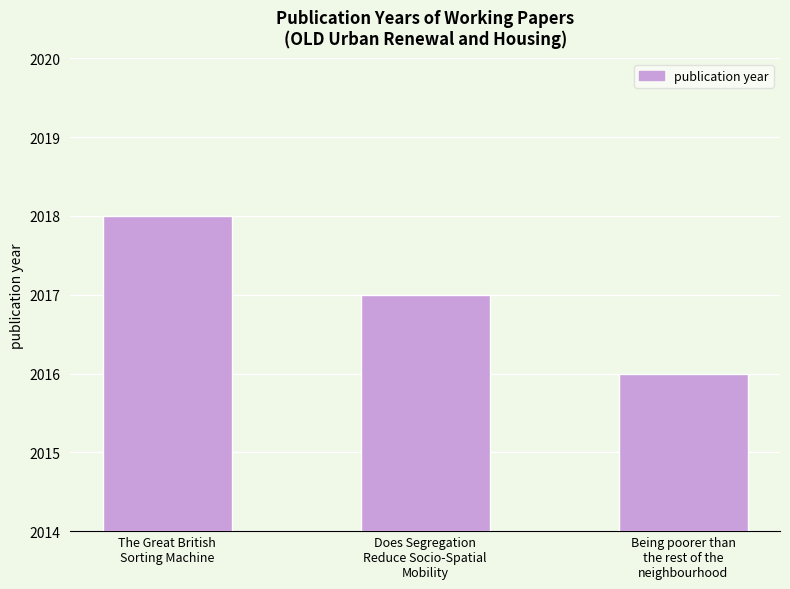

What is the label of the 1st bar from the right?

Being poorer than
the rest of the
neighbourhood